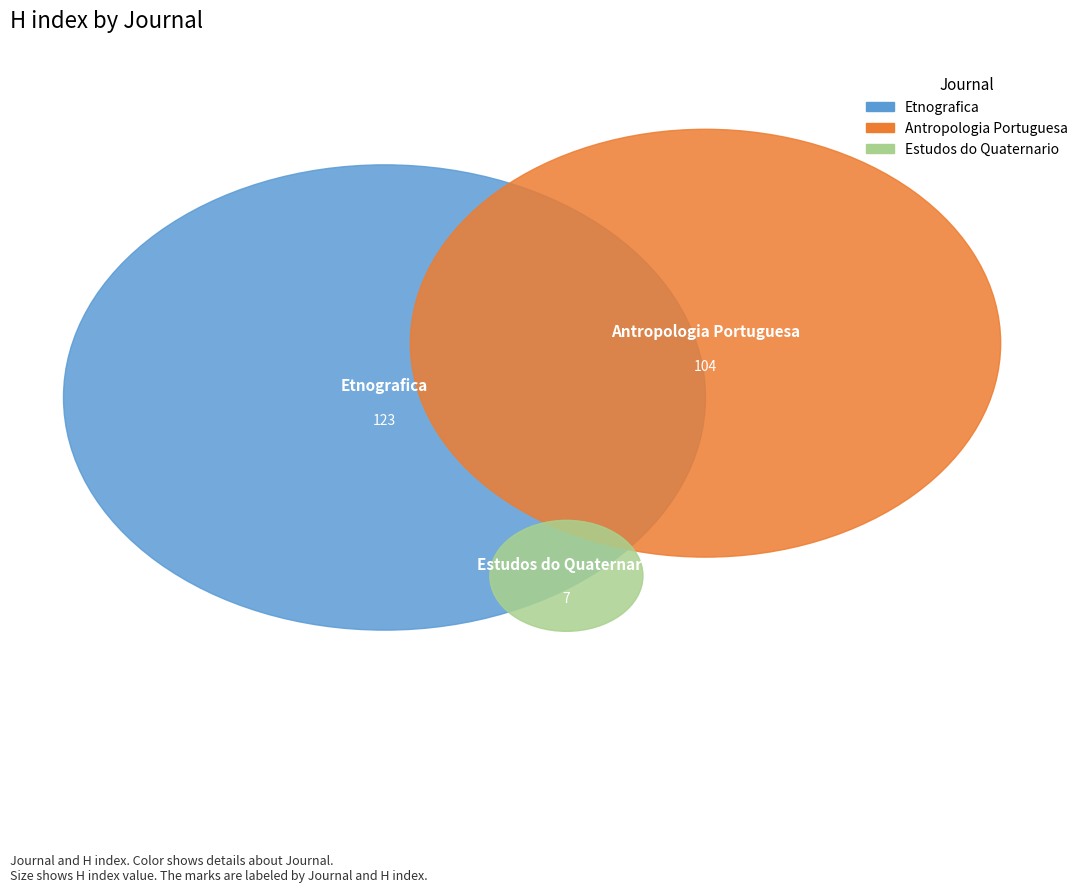

What percentage is the Estudos do Quaternario slice, to the nearest percent?

3%